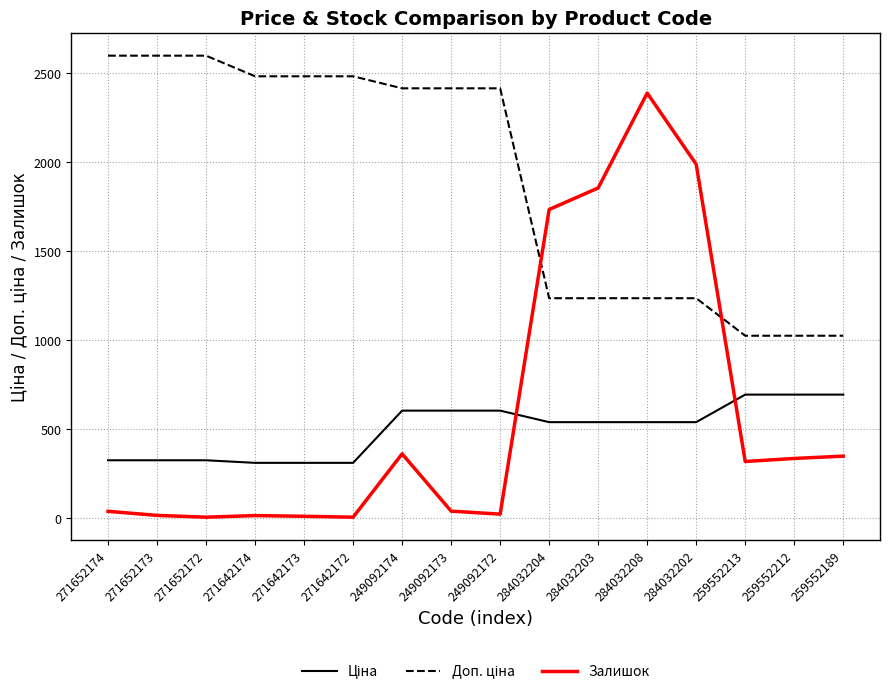

What is the spread (max minus min) of values at 284032204?

1195.0